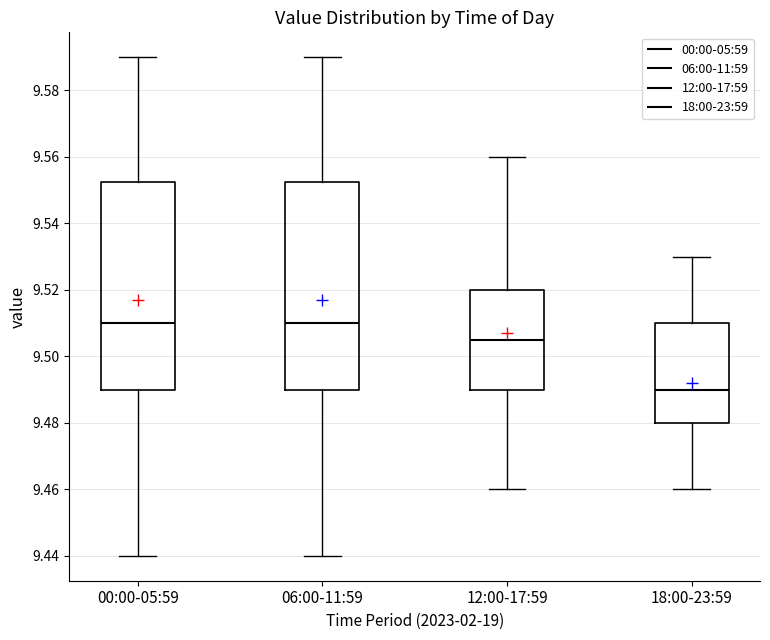

Reading left to right, read every box against the y-axis: the position of its median line, the range the box covers, and the ends of its whiskers. The values are not printed on the chart, so give them approximately, as read against the axis.

00:00-05:59: median 9.510, box 9.490 to 9.552, whiskers 9.440 to 9.590
06:00-11:59: median 9.510, box 9.490 to 9.552, whiskers 9.440 to 9.590
12:00-17:59: median 9.506, box 9.490 to 9.520, whiskers 9.460 to 9.560
18:00-23:59: median 9.490, box 9.480 to 9.510, whiskers 9.460 to 9.530